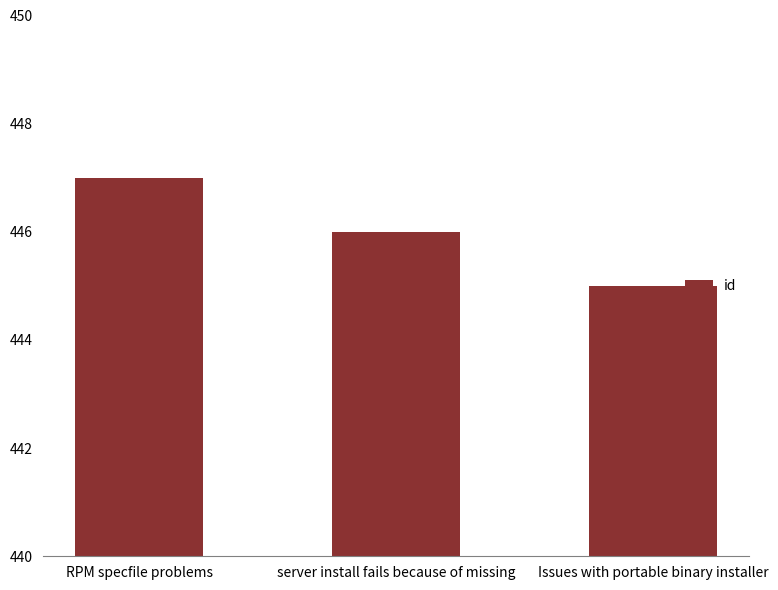

The chart shows a value of 162 at RPM specfile problems. True or false?

False